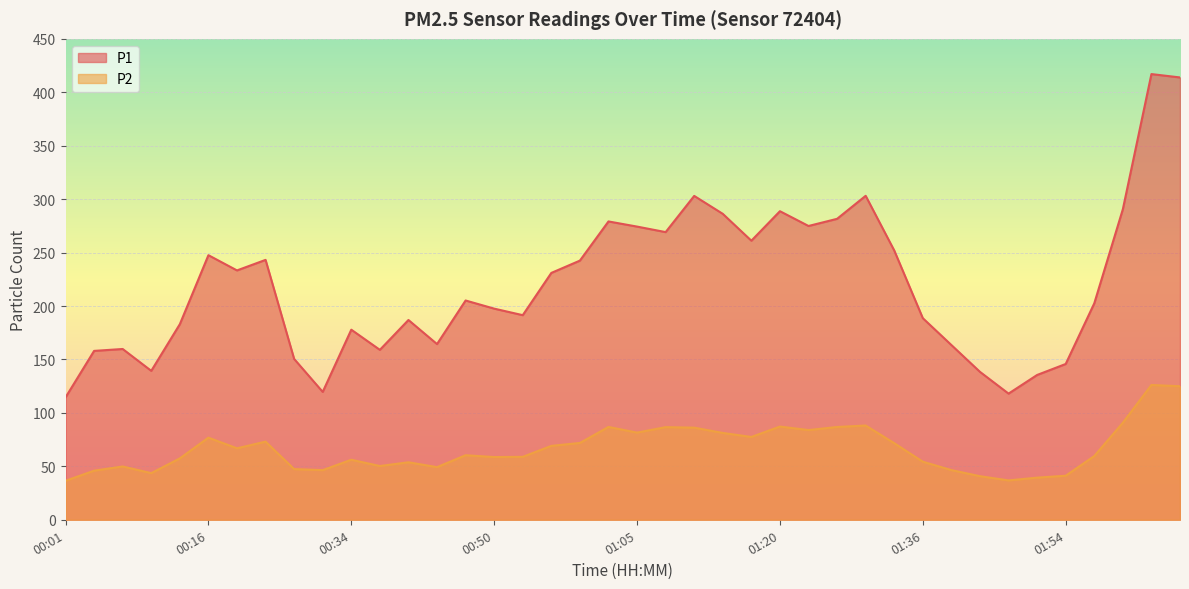

What is the label of the 23rd point from the right?

00:56